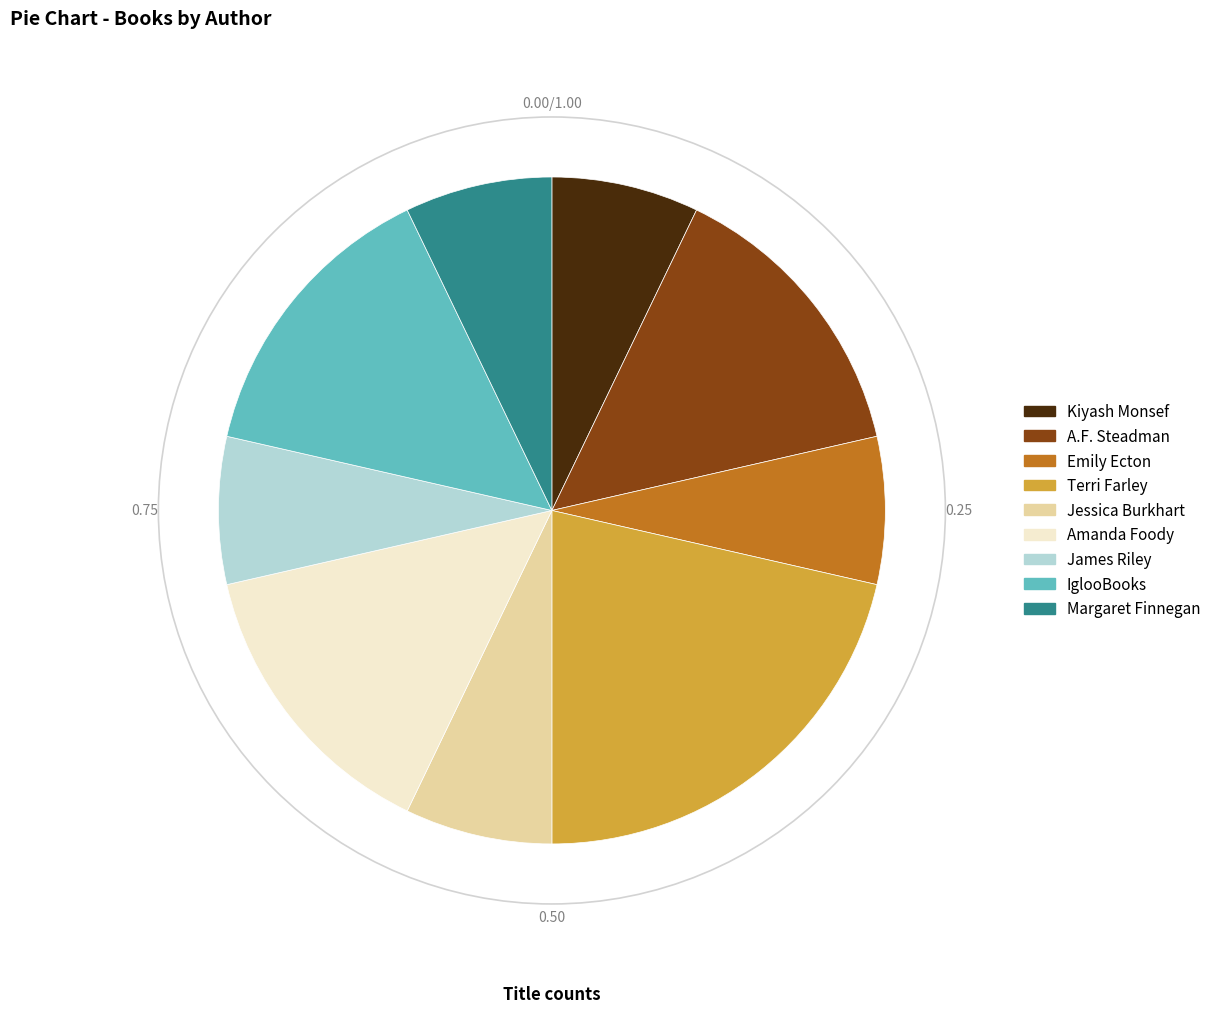

How many segments does this pie chart have?

9